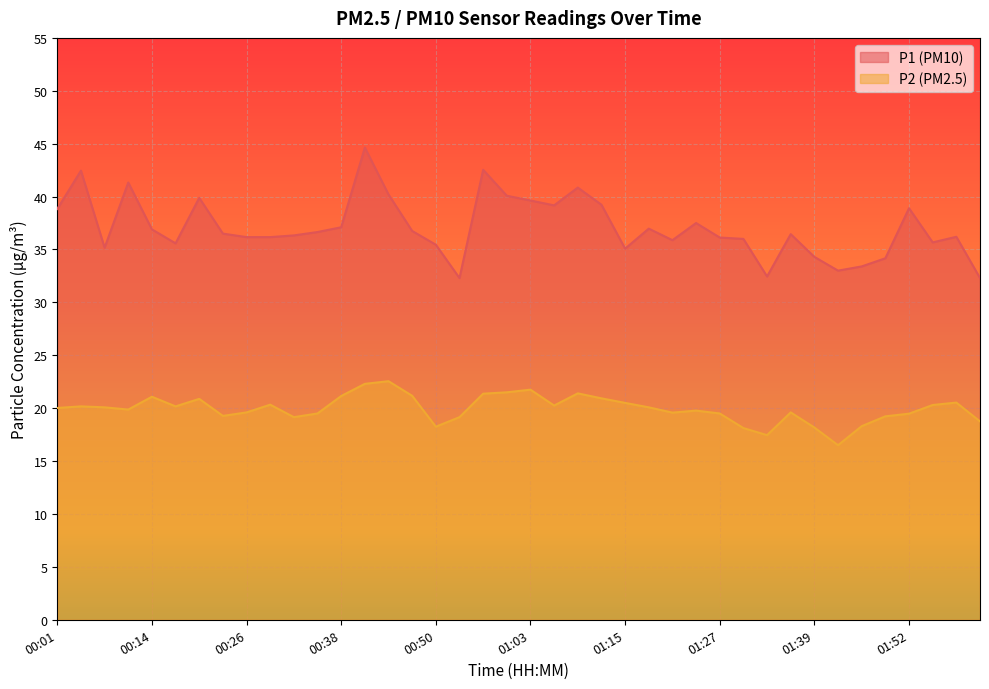

Where is P1 nearest to the value 38?

01:24